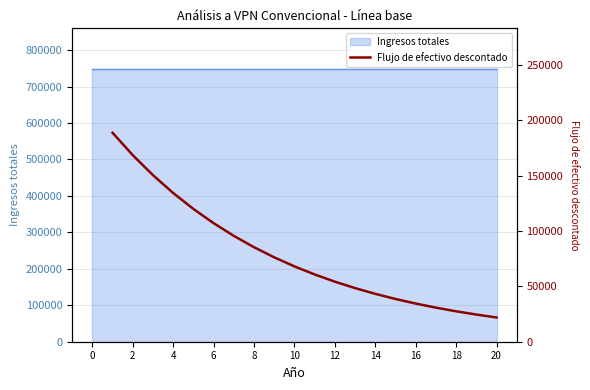

Does the chart have visible grid lines?

Yes